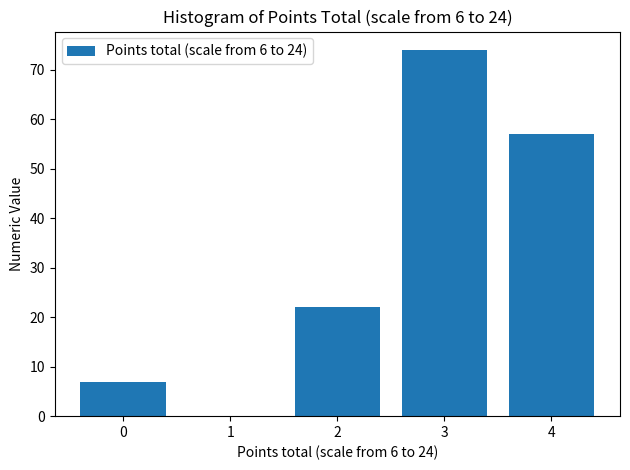

Reading left to right, list all the values displayed in this chart.

0=7	2=22	3=74	4=57